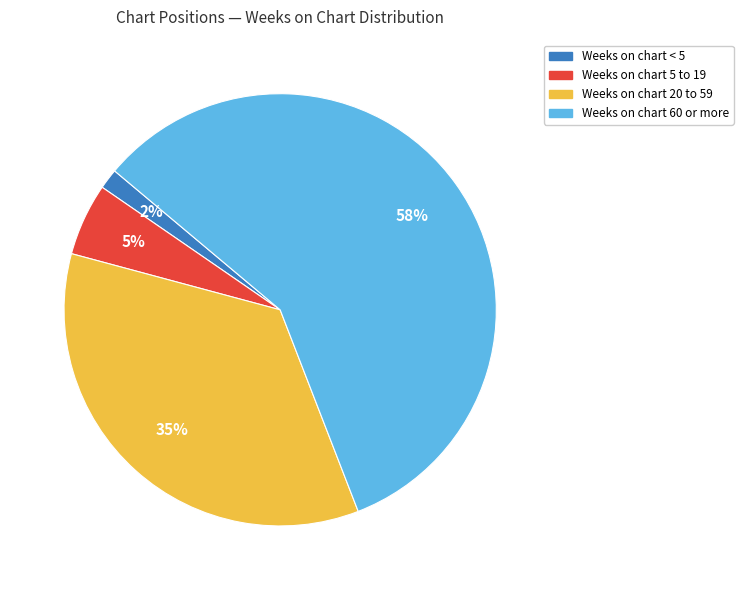

Combined, do Weeks on chart 5 to 19 and Weeks on chart < 5 account for over 50%?

No